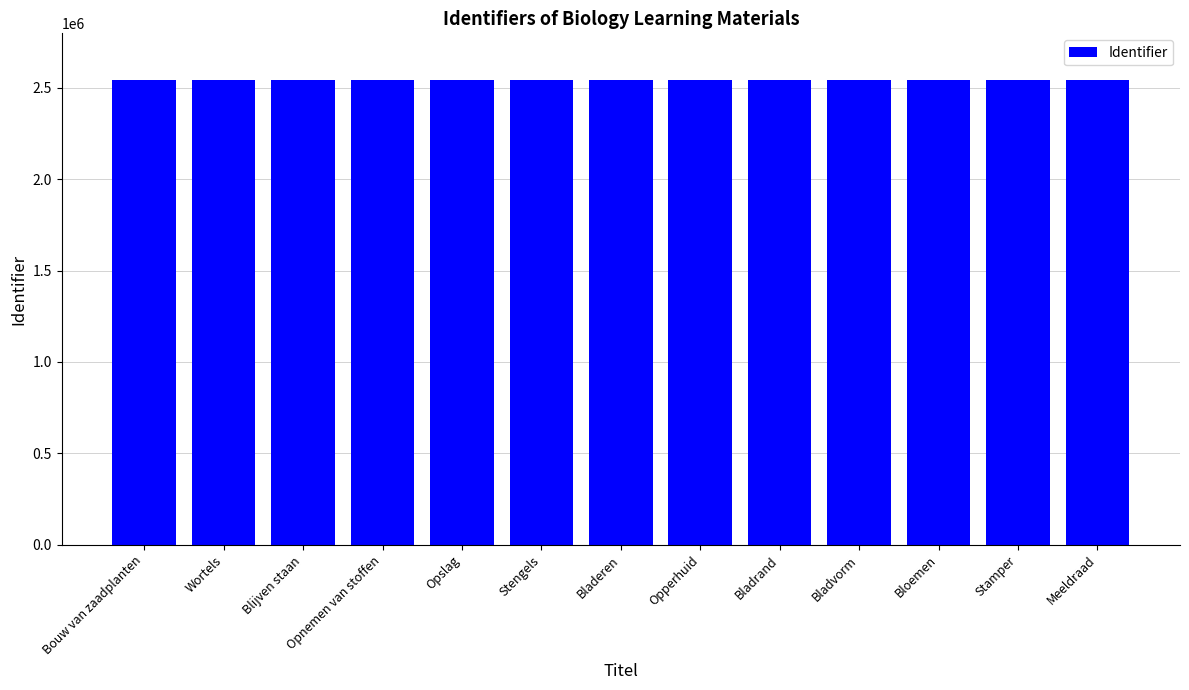

What is the ratio of the value at Bladrand to the value at Bloemen?

1.0